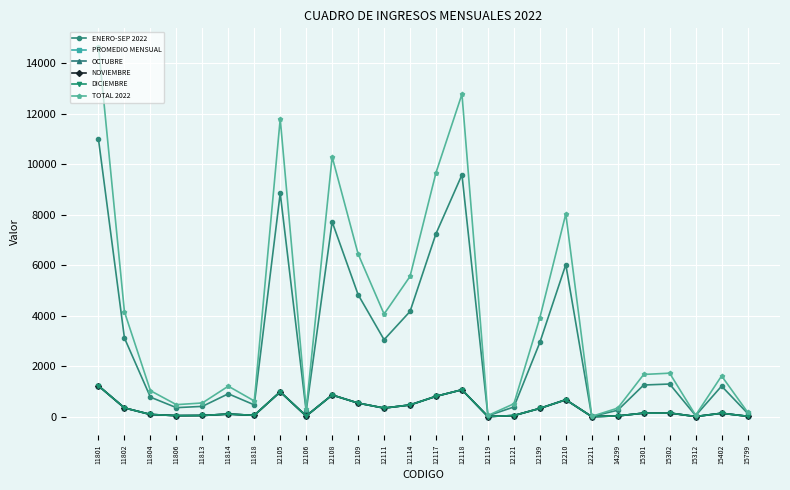

Where is DICIEMBRE nearest to the value 611?

12210